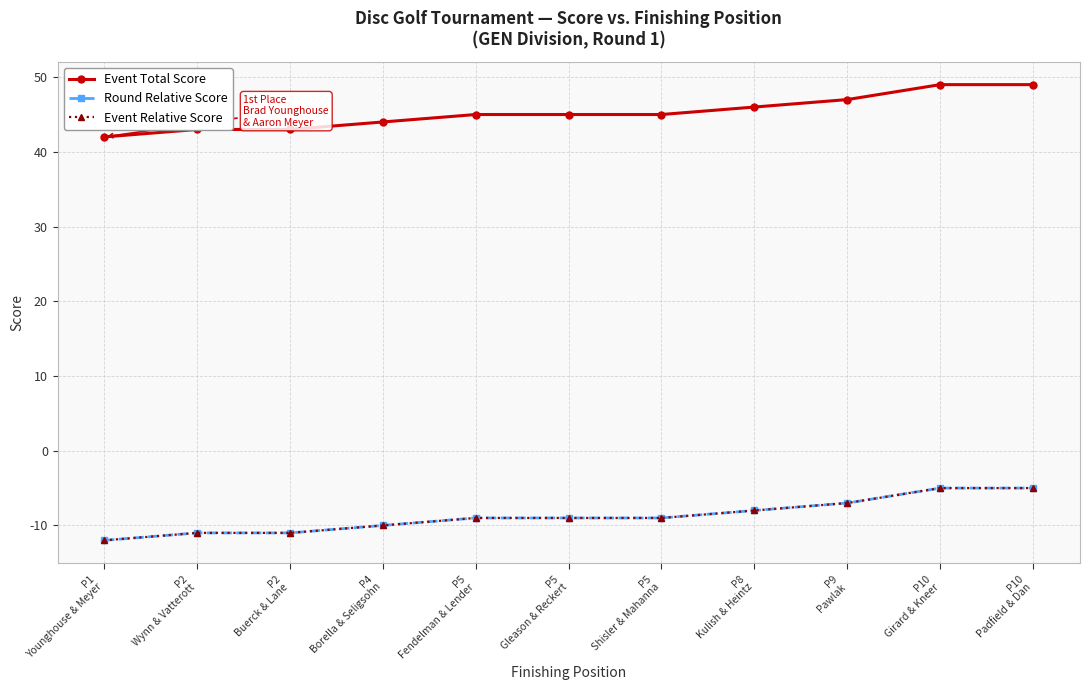

What is the smallest value displayed?

-12